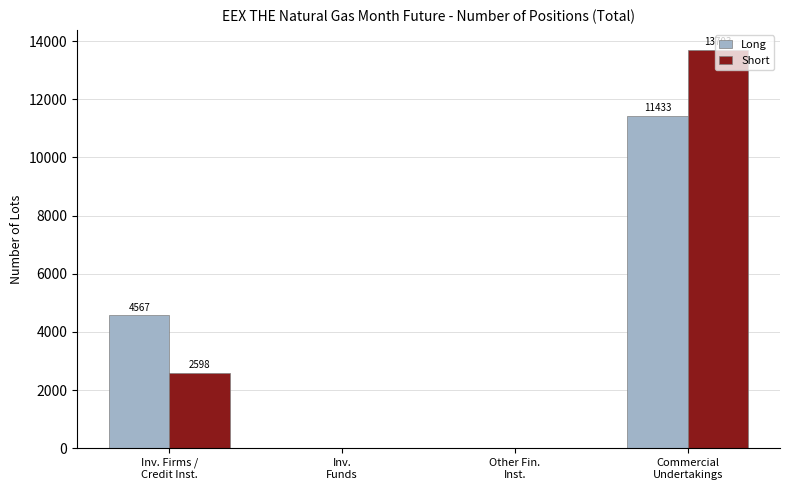

Are the bars horizontal?

No